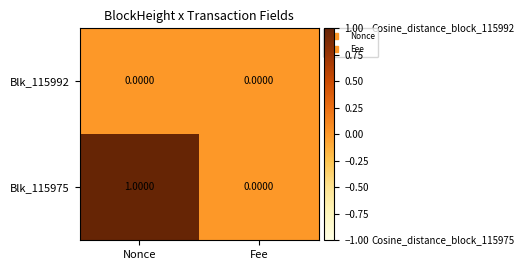

Is the value of Blk_115992 at Nonce greater than the value of Blk_115975 at Nonce?

No